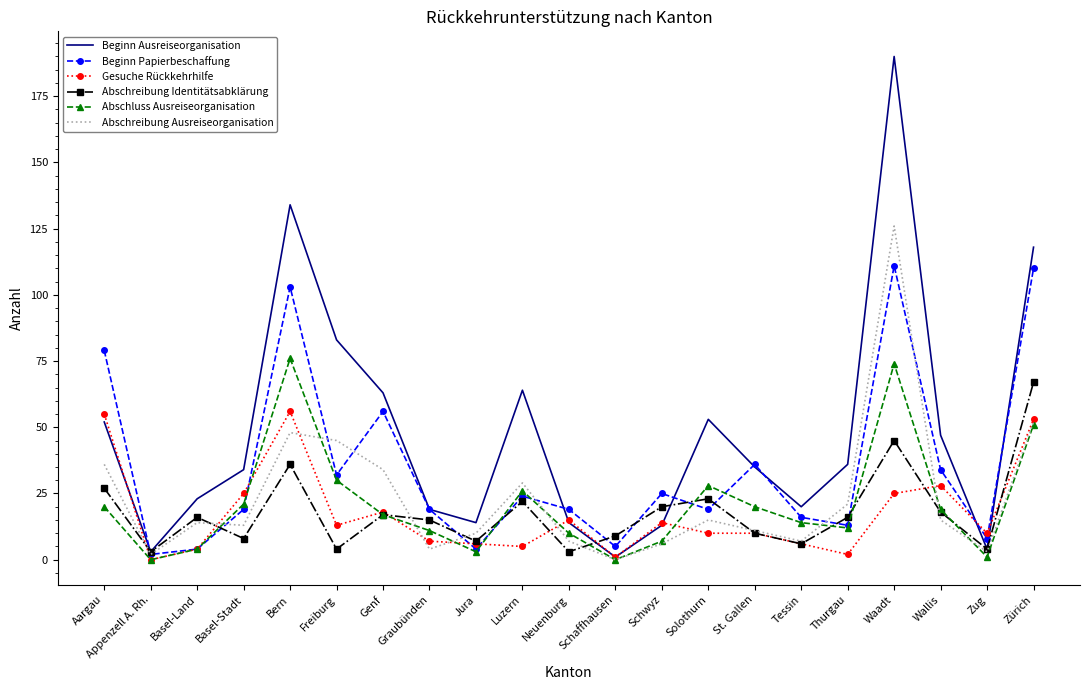

Between Luzern and Zürich, which series saw the biggest shift?

Beginn Papierbeschaffung